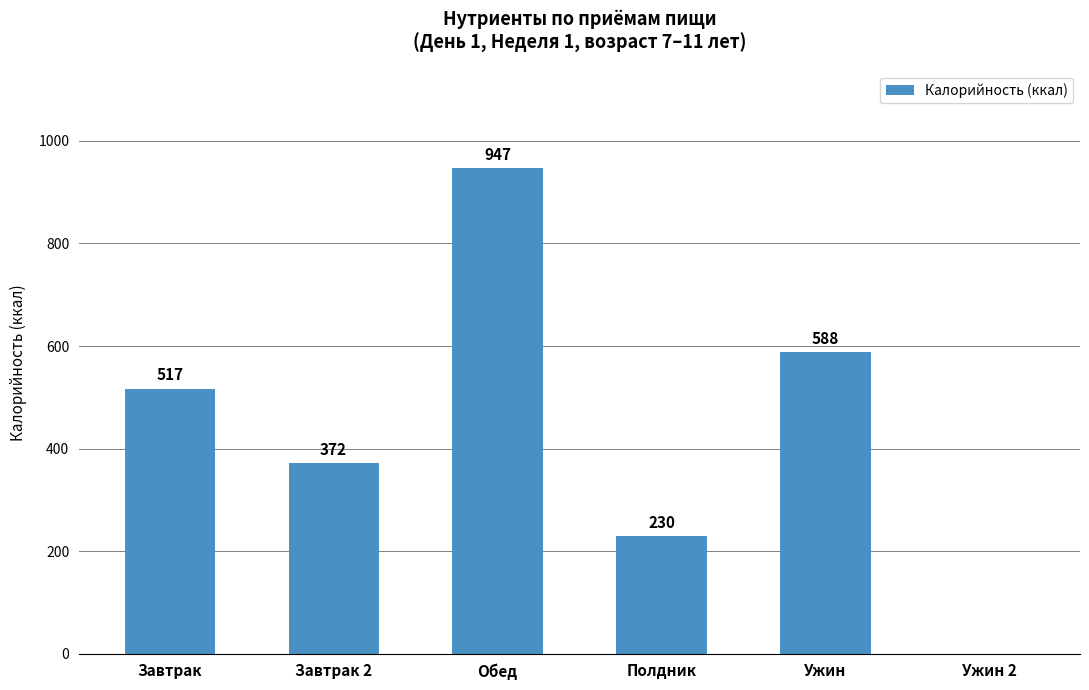

The value at Ужин is 224.9. True or false?

False